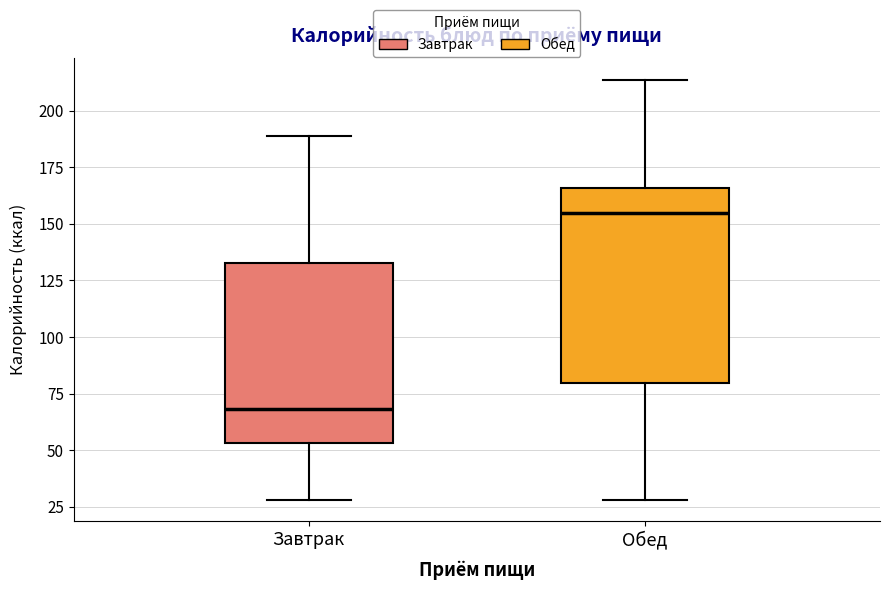

Which box has the highest median line?

Обед